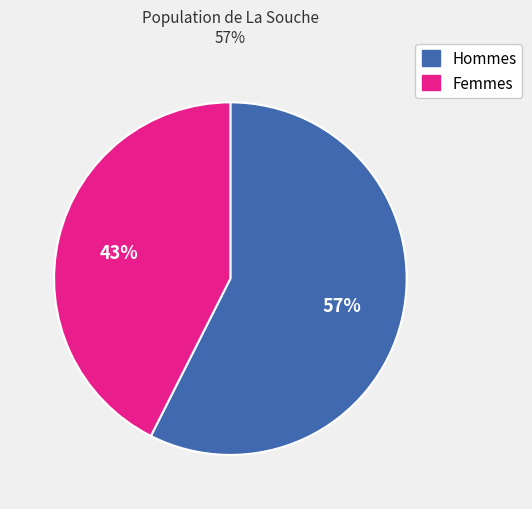

To the nearest percent, what is the average slice percentage?

50%